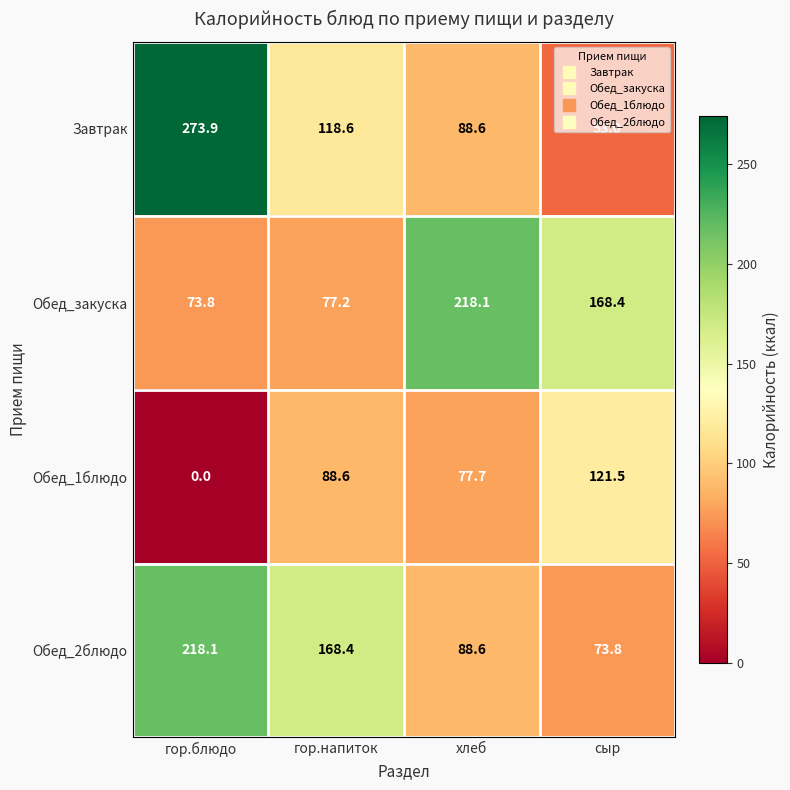

Which category has the lowest value across all series?

гор.блюдо